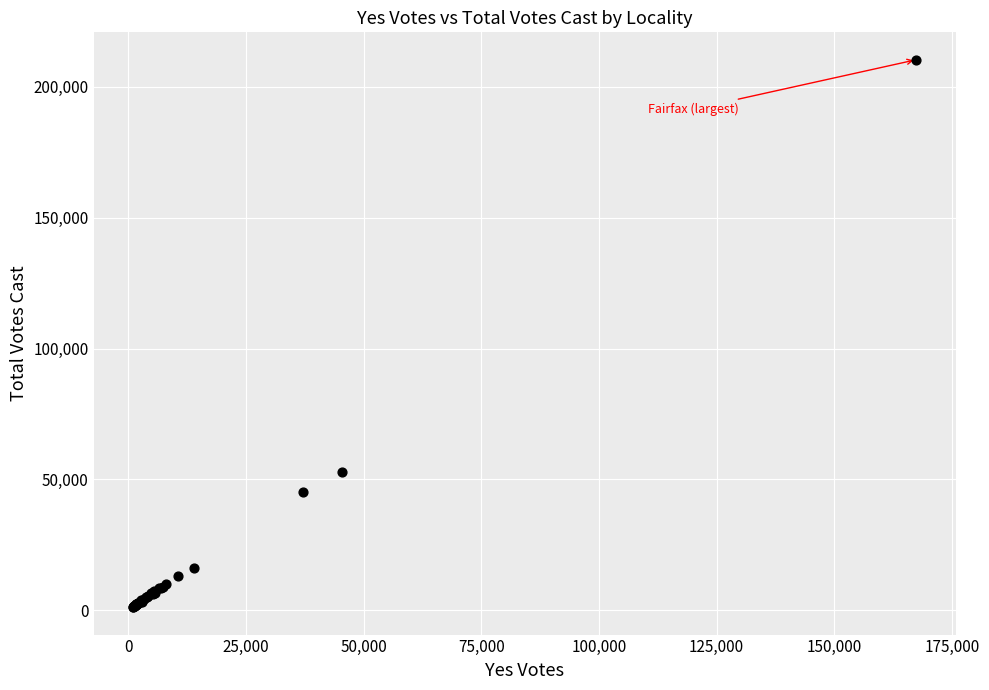

What Y value in the scatter plot is closest to 105751?

52783